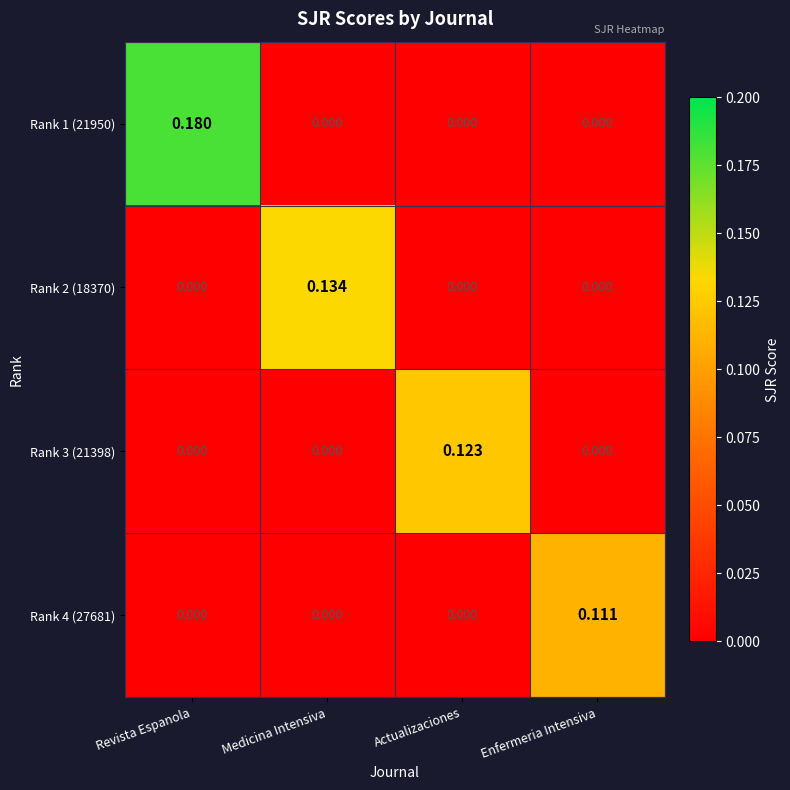

Which label corresponds to the largest value in the chart?

Revista Espanola